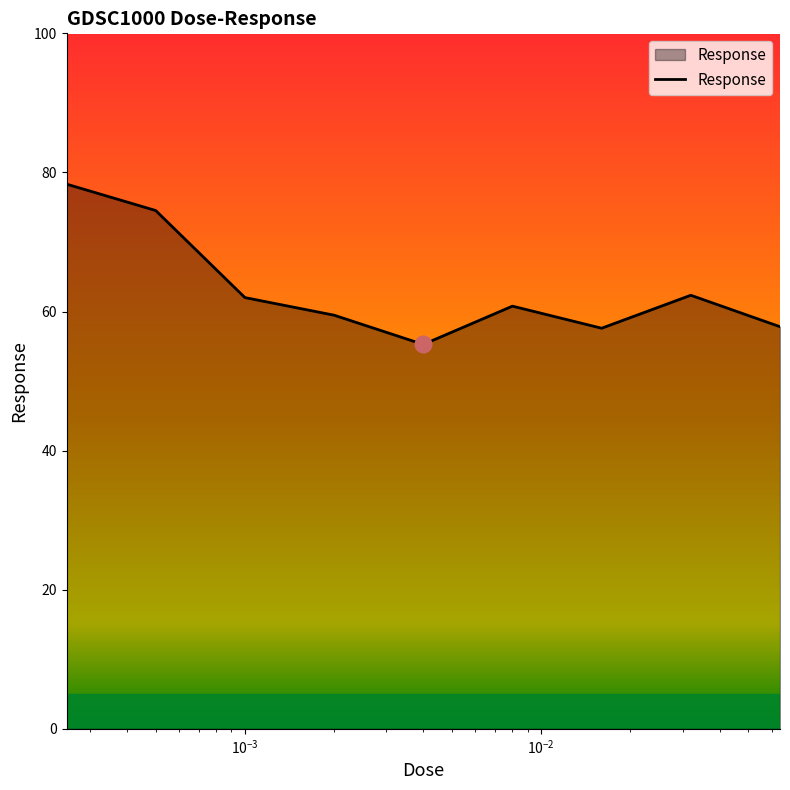

What is the difference between the maximum and minimum values?

23.1